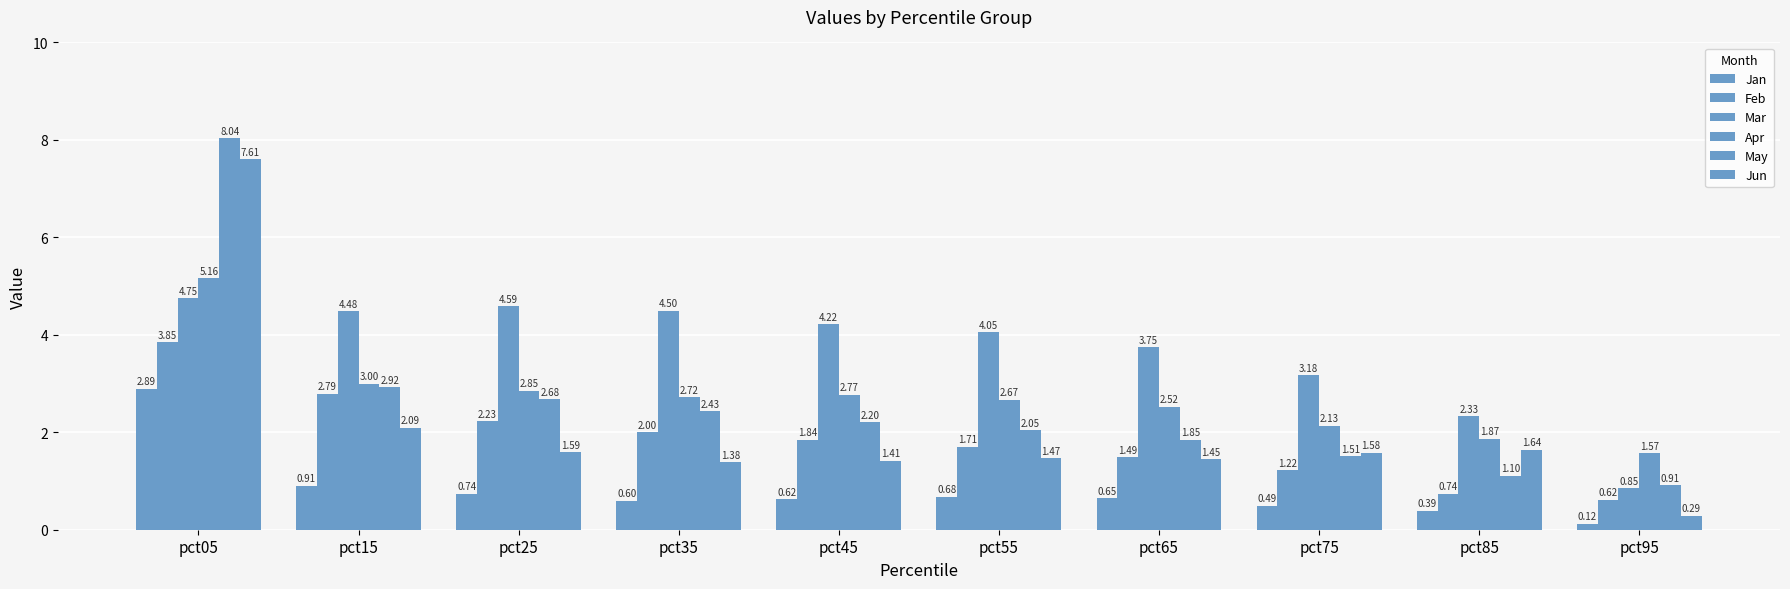

Count the number of categories in the chart.

10